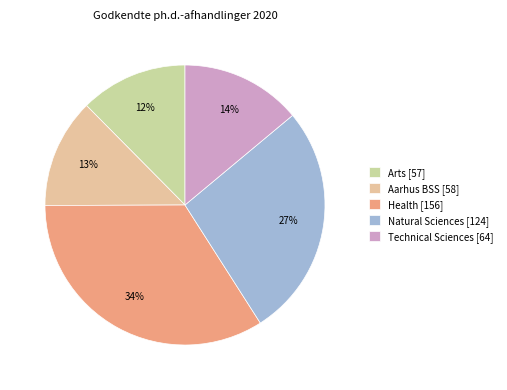

Which category has the biggest portion of the pie?

Health